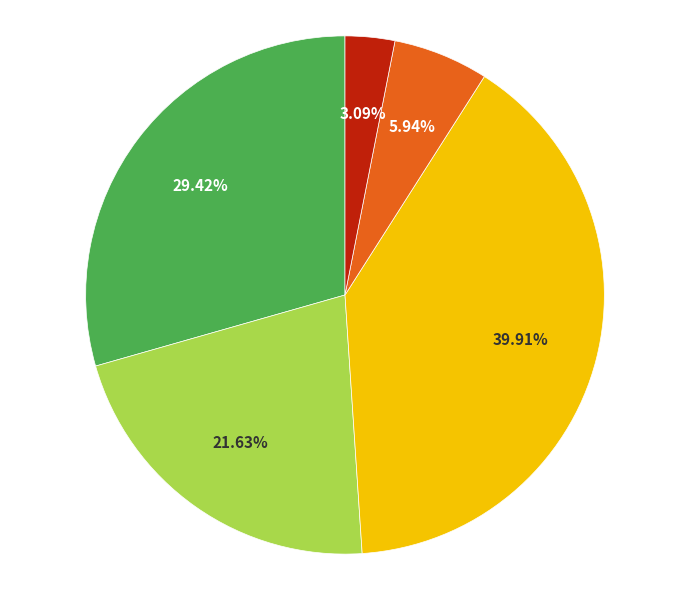

Is there a majority slice in this chart?

No